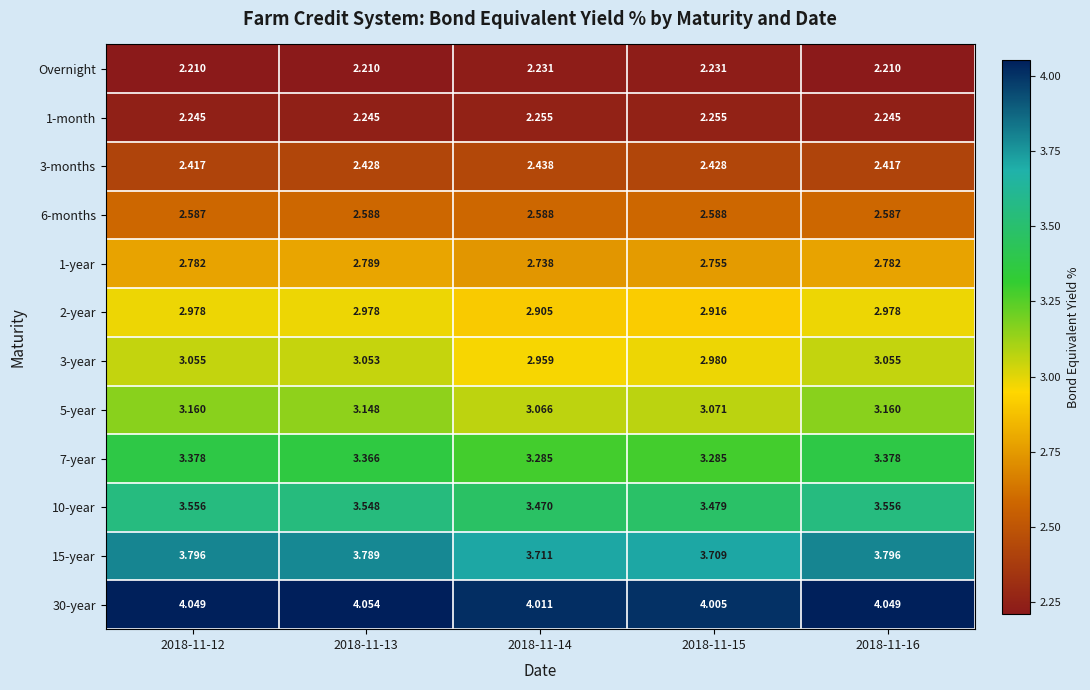

Is the value of 3-year at 2018-11-14 greater than the value of Overnight at 2018-11-14?

Yes